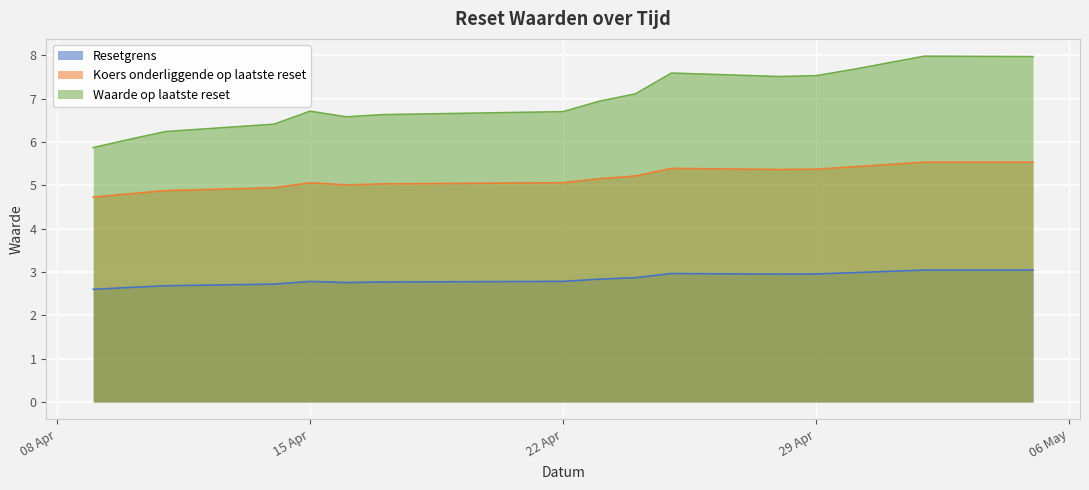

Which series has the largest range (max minus min)?

Waarde op laatste reset